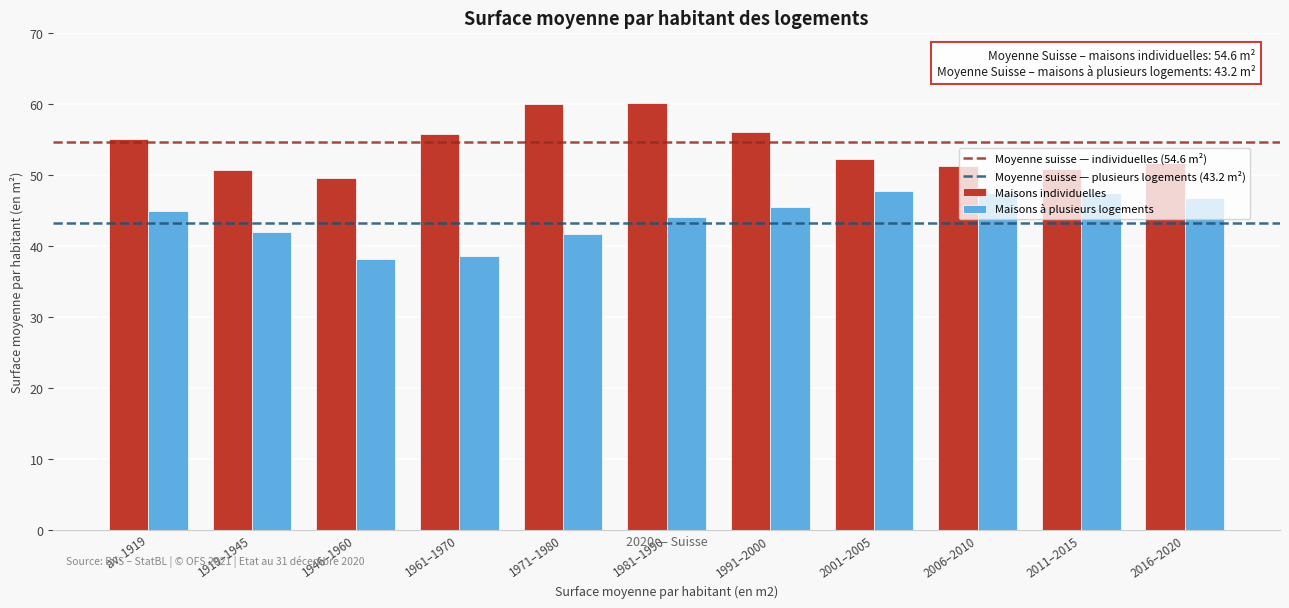

At 2011–2015, list the series in order from smallest to largest.

Maisons à plusieurs logements, Maisons individuelles